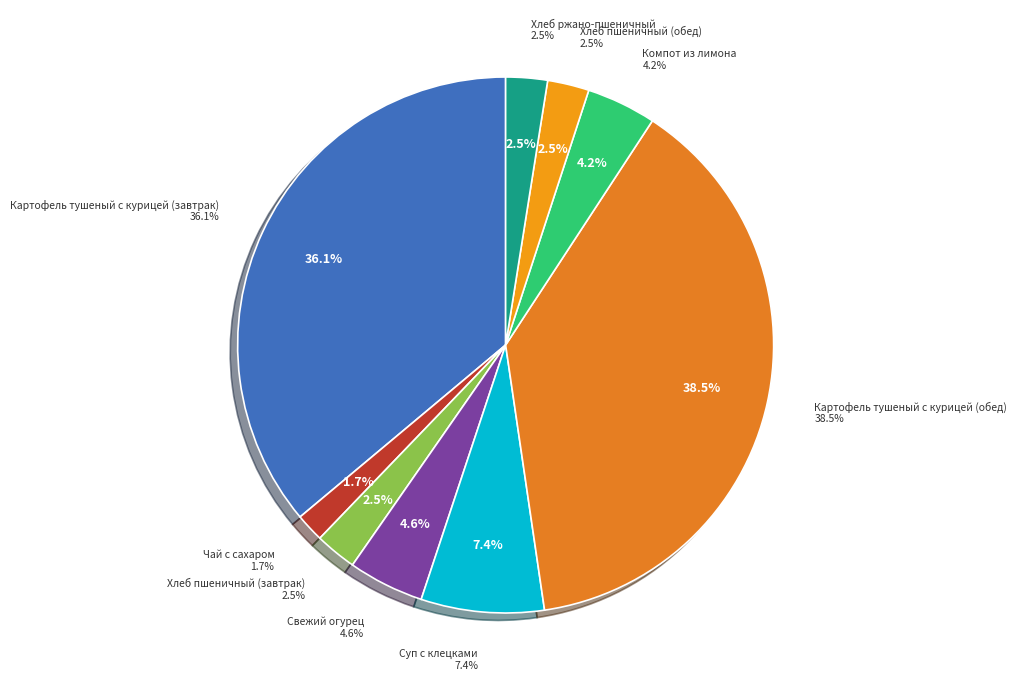

Does Компот из лимона represent more than half of the total?

No